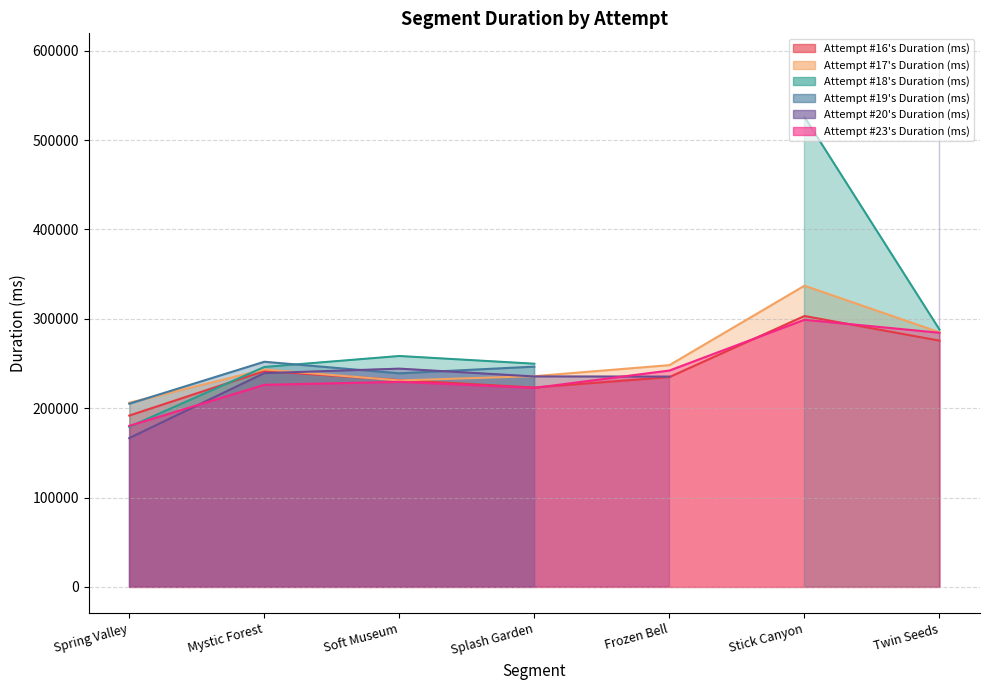

Which category has the highest value in the Attempt #16's Duration (ms) series?

Stick Canyon